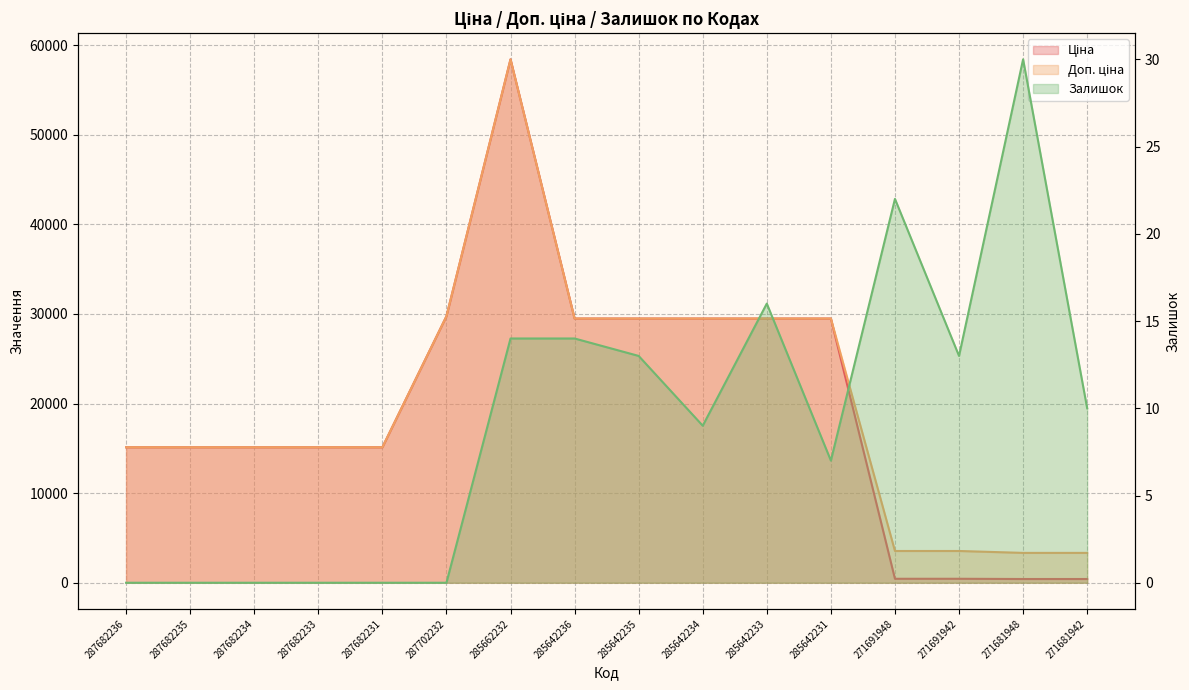

The Ціна series shows 443.1 at 271691942. True or false?

True